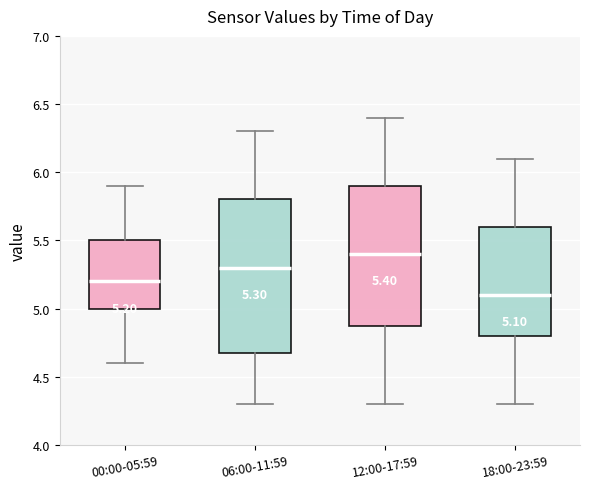

Which box is the tallest, from its lower edge to its upper edge?

06:00-11:59